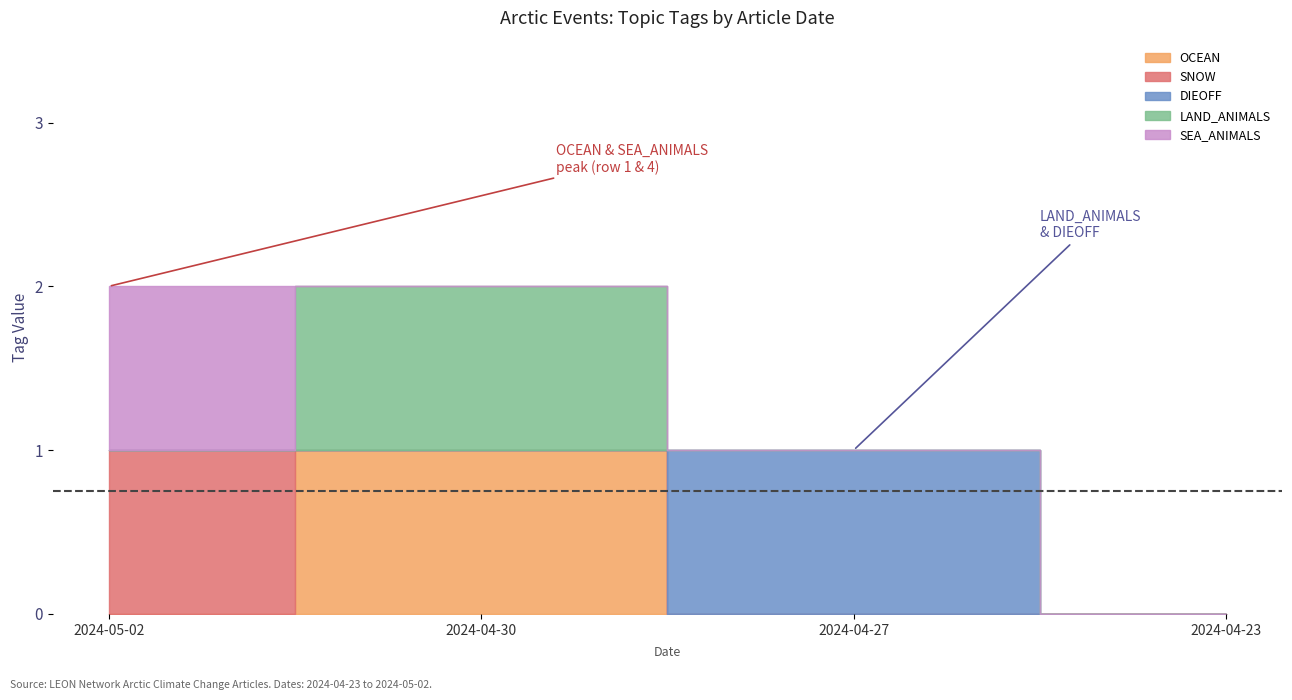

True or false: OCEAN has a value of 0 at 2024-05-02.

True